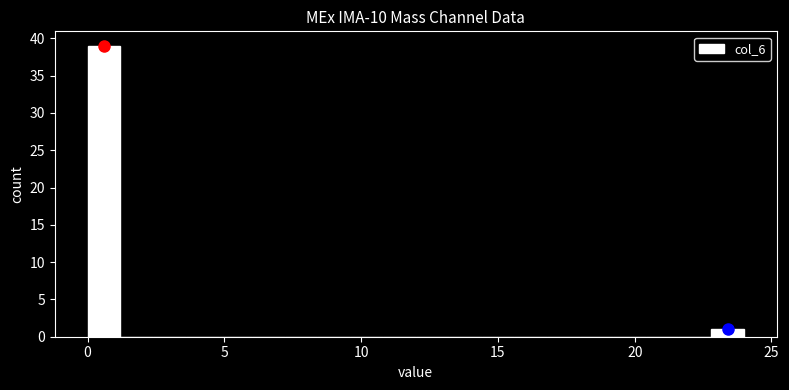

Around what value on the x-axis is the tallest bar? Give the approximate position of its centre, as read against the axis.

0.5